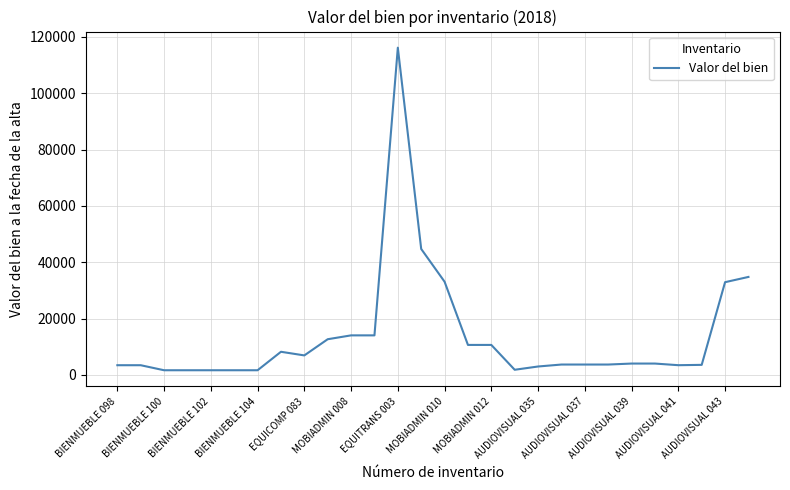

What is the difference between the maximum and minimum values?

114467.5